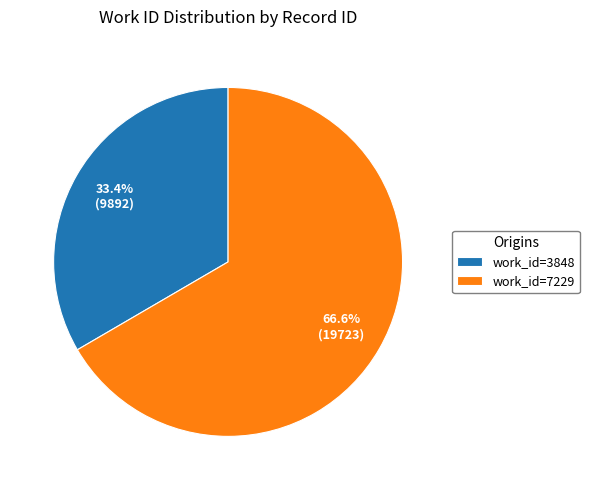

How many segments does this pie chart have?

2